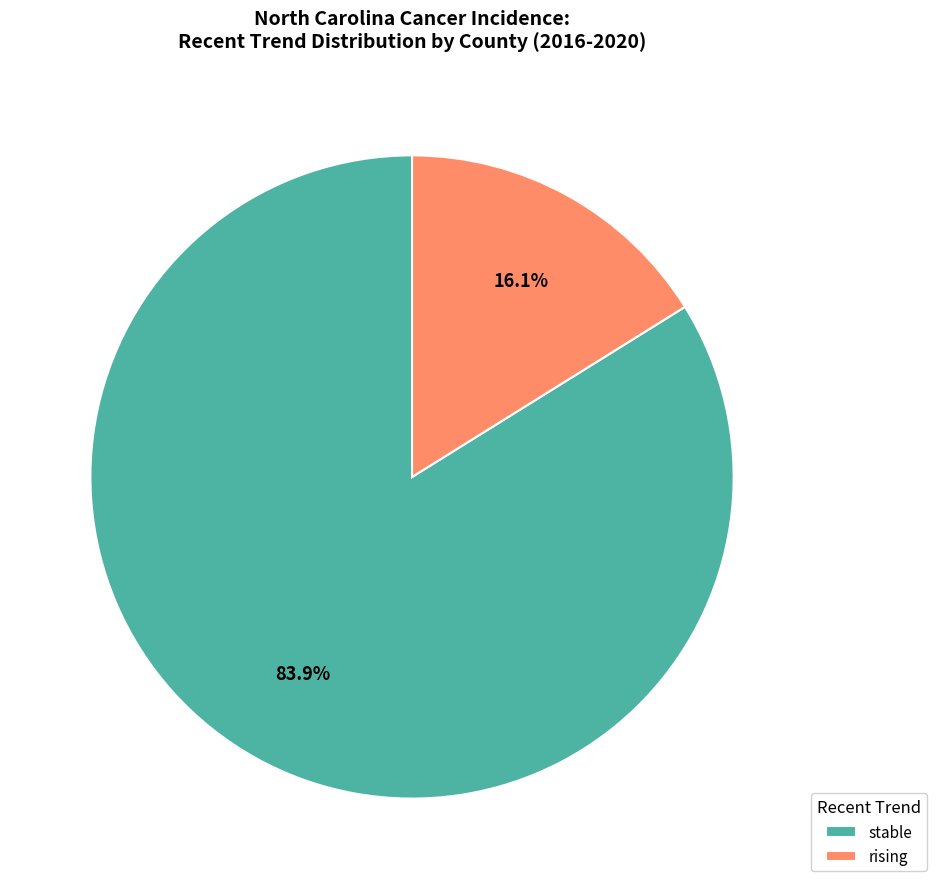

To the nearest percent, what percentage of the pie is stable?

84%